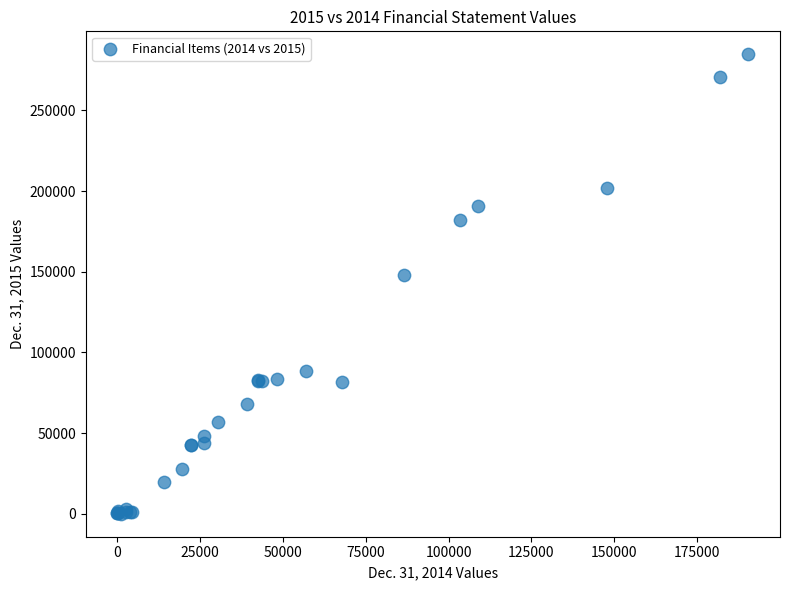

What Y value in the scatter plot is closest to 142381?

147755